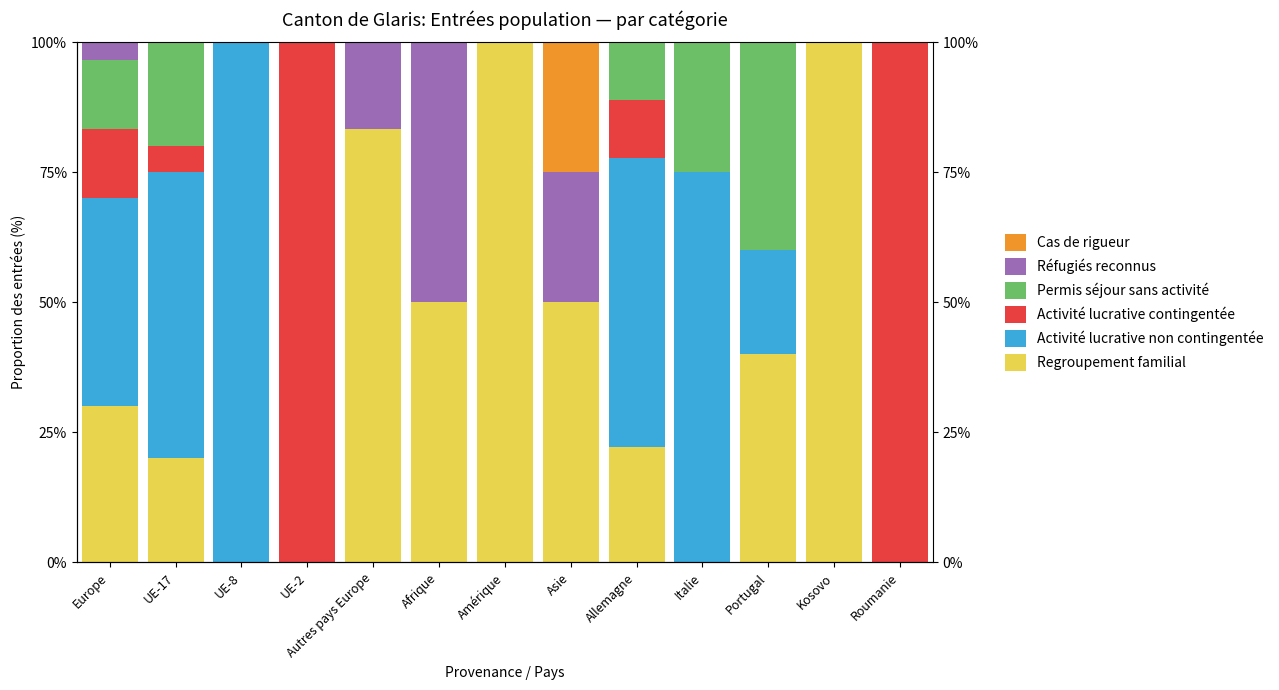

What is the difference between the second highest and second lowest values in the Permis séjour sans activité series?

25.0